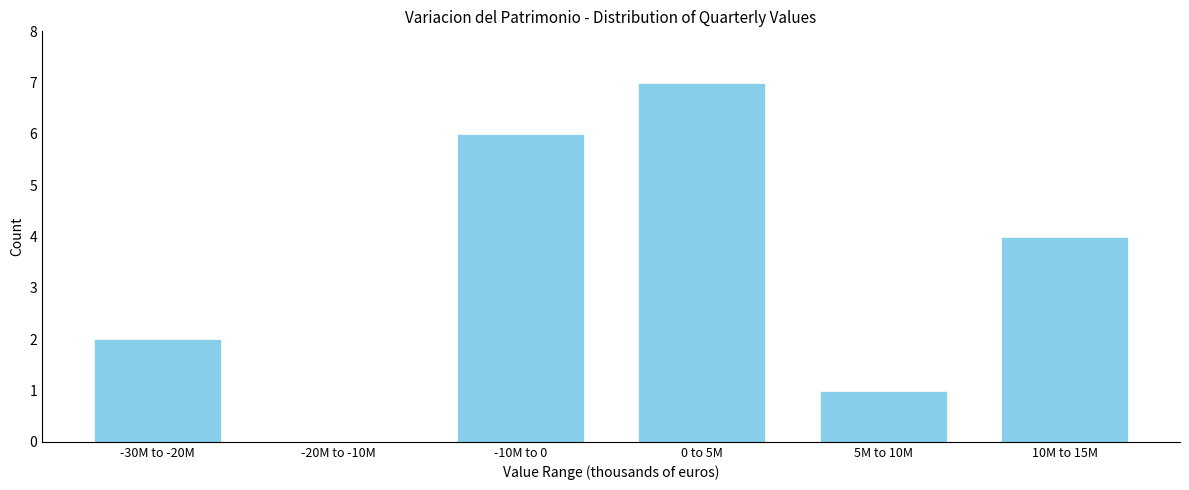

Reading left to right, extract all data points from this chart.

-30M to -20M=2	-20M to -10M=0	-10M to 0=6	0 to 5M=7	5M to 10M=1	10M to 15M=4